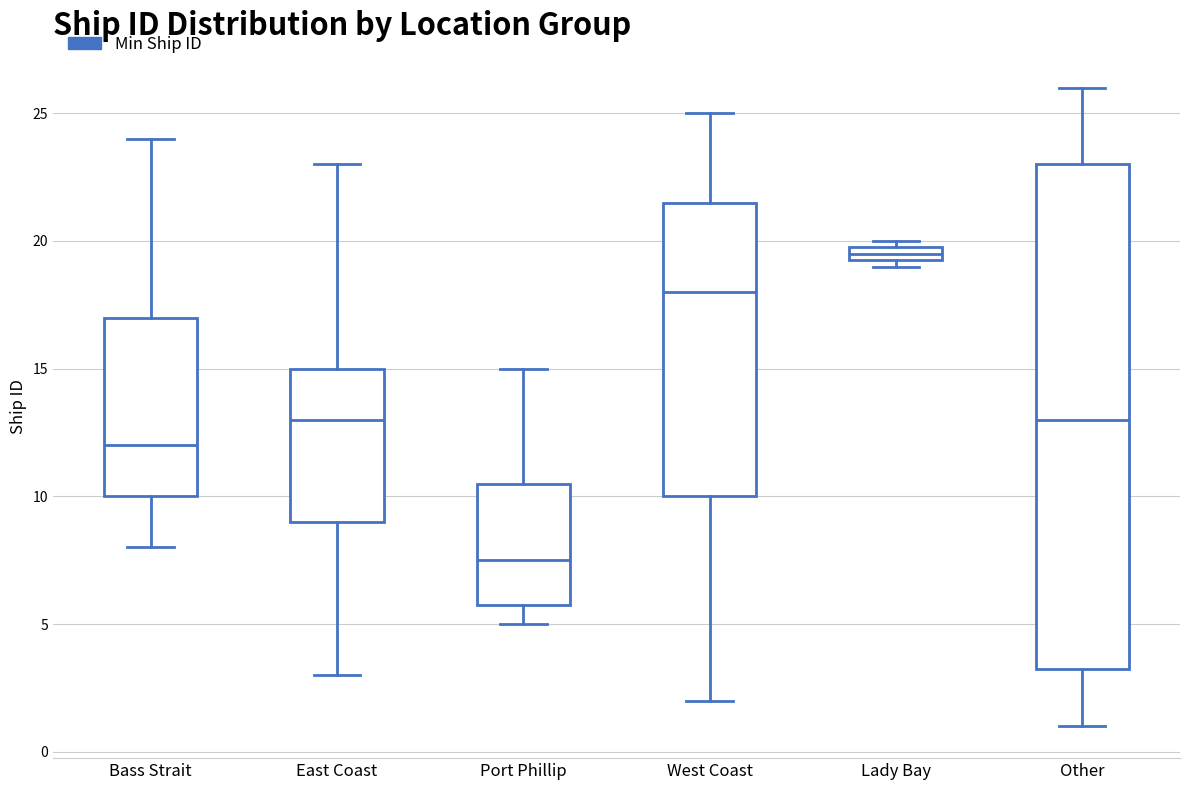

Where is the upper edge of the box for Bass Strait on the y-axis? The values are not printed on the chart, so give them approximately, as read against the axis.

17.0